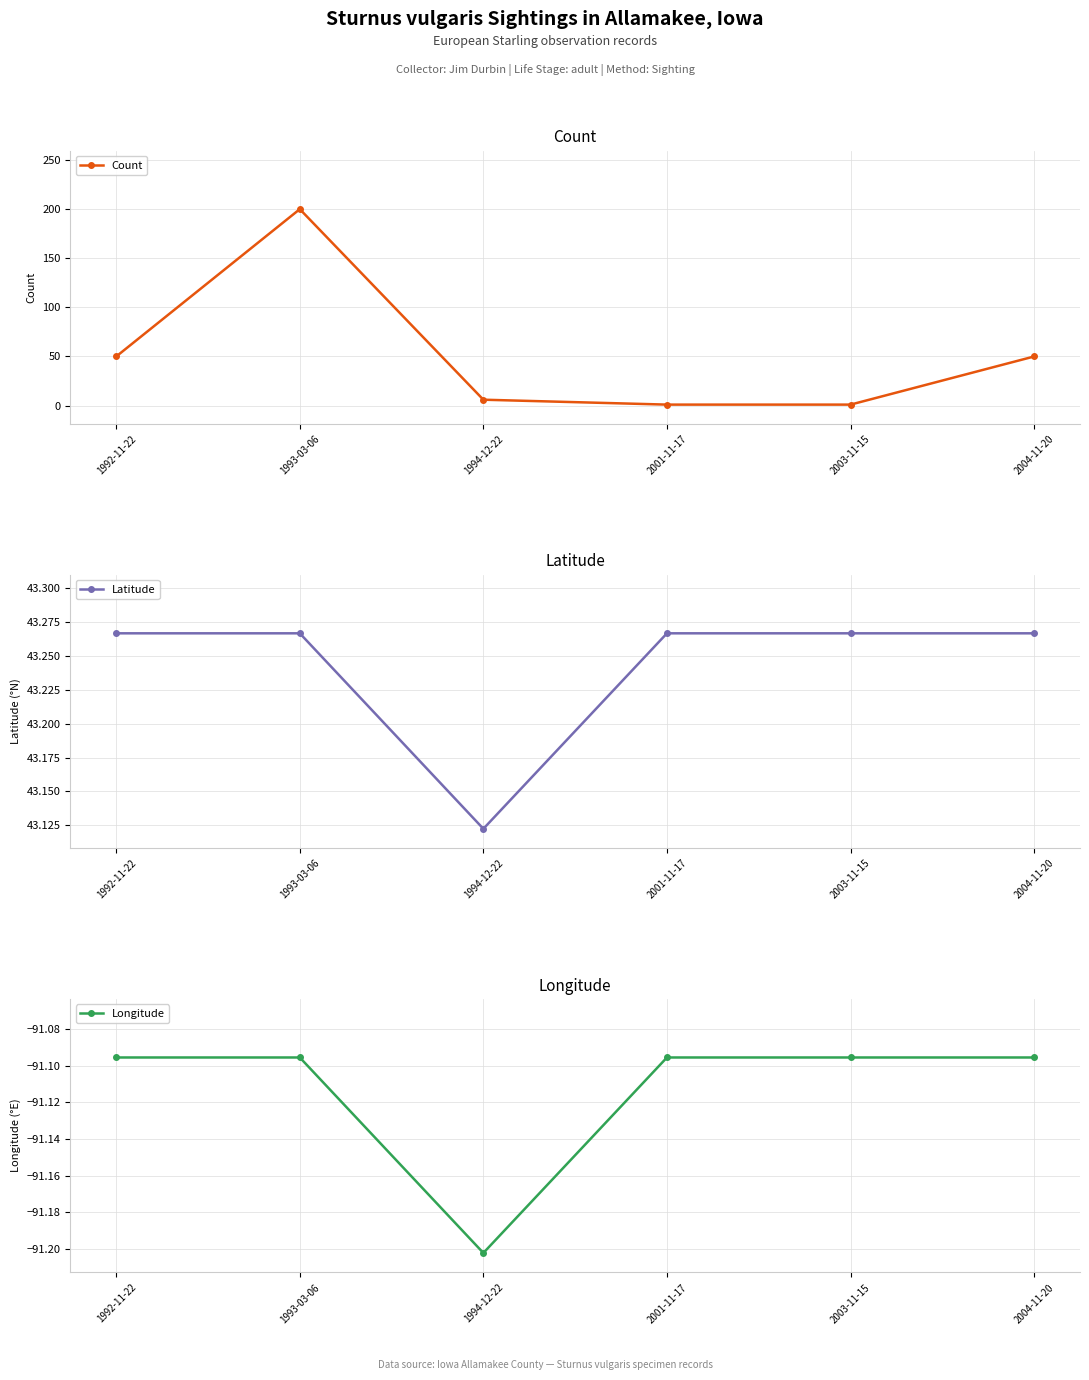

The value of Longitude at 2003-11-15 is -60.8. True or false?

False